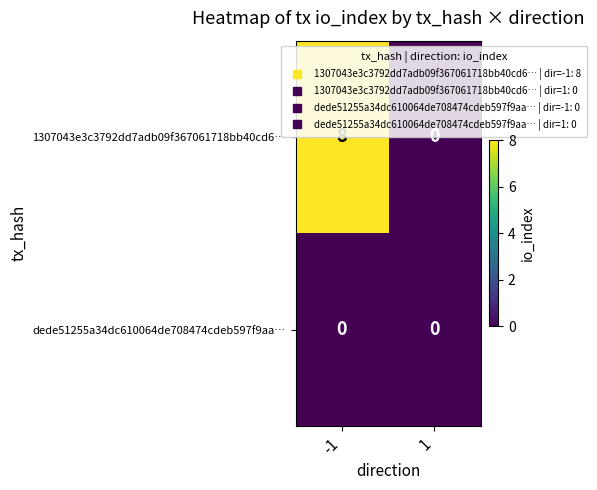

How many categories are shown in the chart?

2